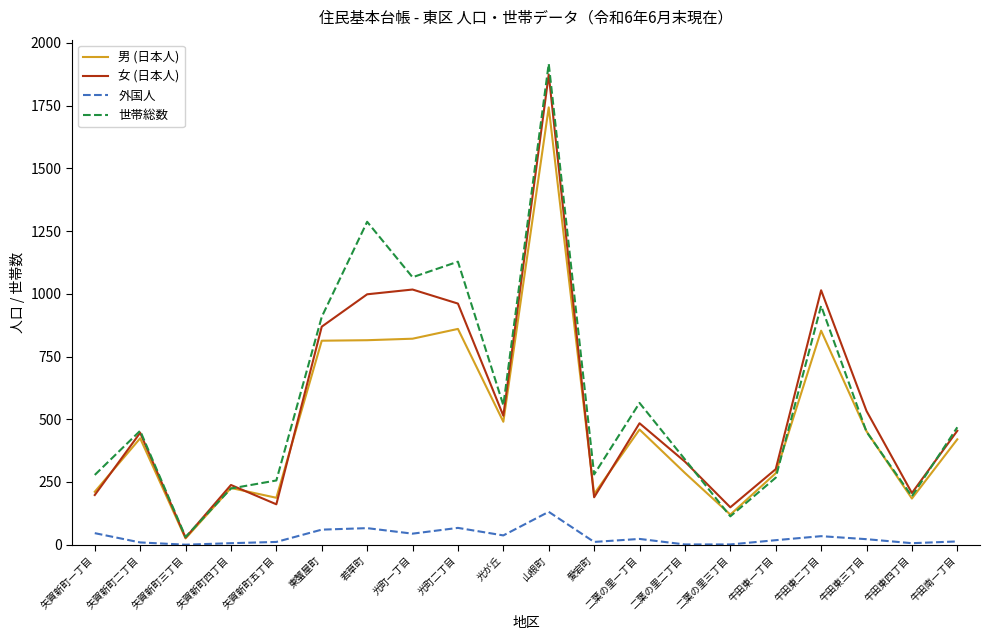

Does the chart have visible grid lines?

No